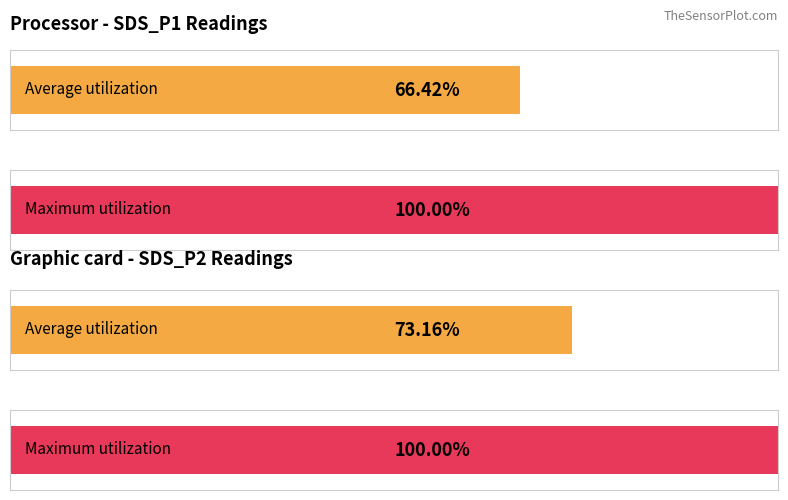

Count the number of data series in this chart.

2